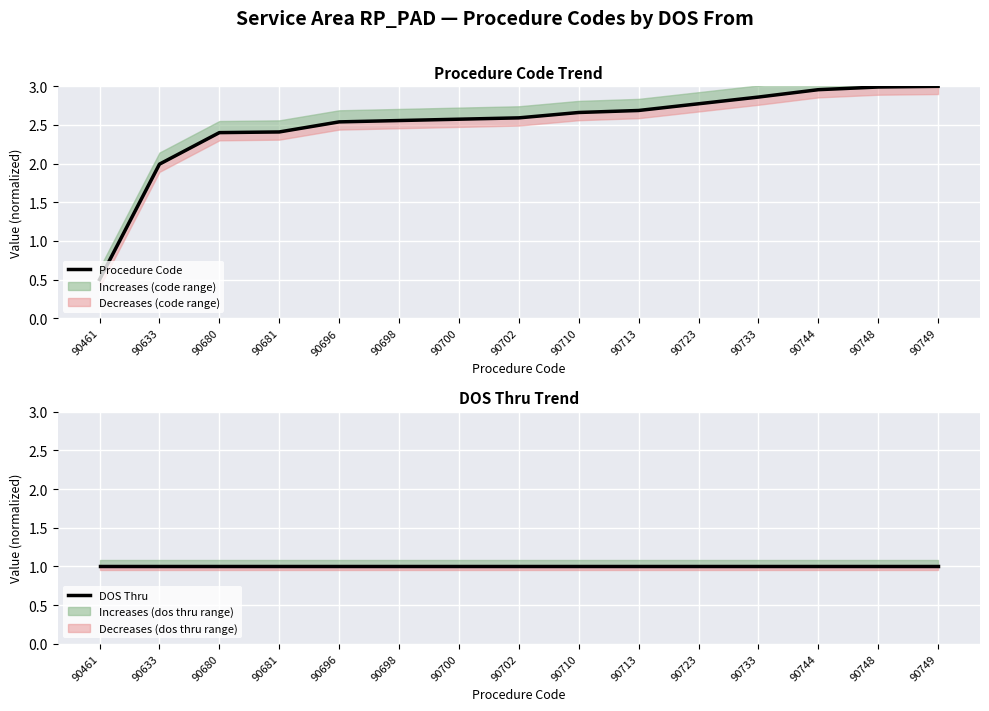

What is the value of the Procedure Code point at the 8th from the left?

2.6